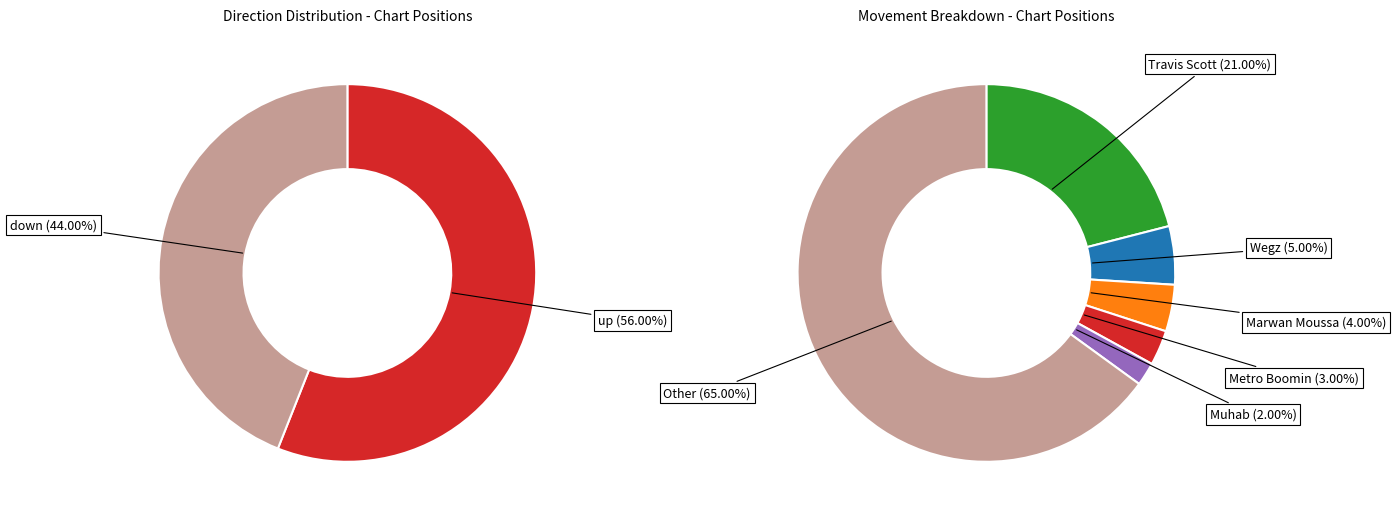

Which category has the smallest portion of the pie?

down